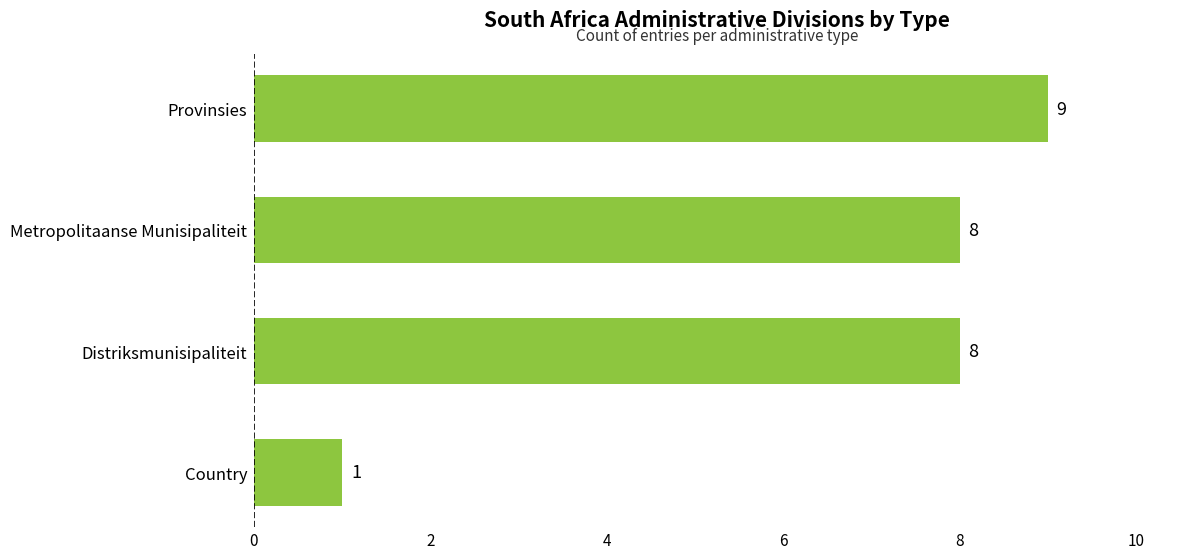

Which has a higher value, Provinsies or Distriksmunisipaliteit?

Provinsies